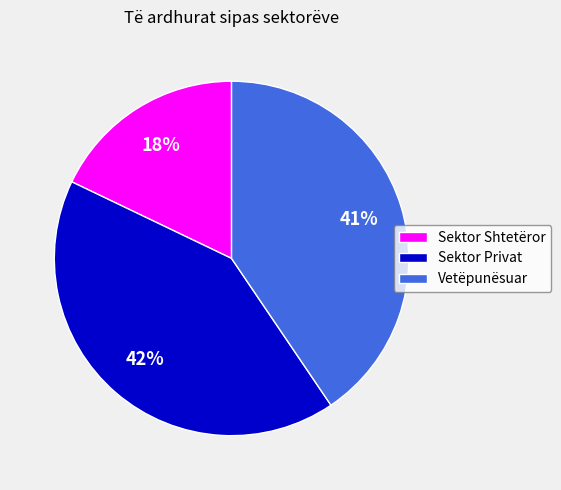

The Sektor Privat slice represents 33% of the pie. True or false?

False